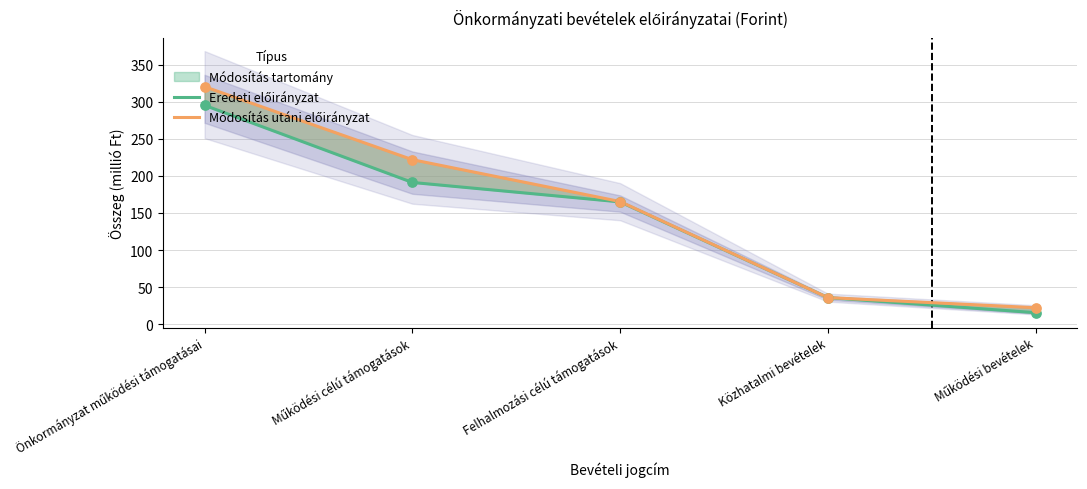

Which series has the largest Y range (max minus min)?

Módosítás utáni előirányzat